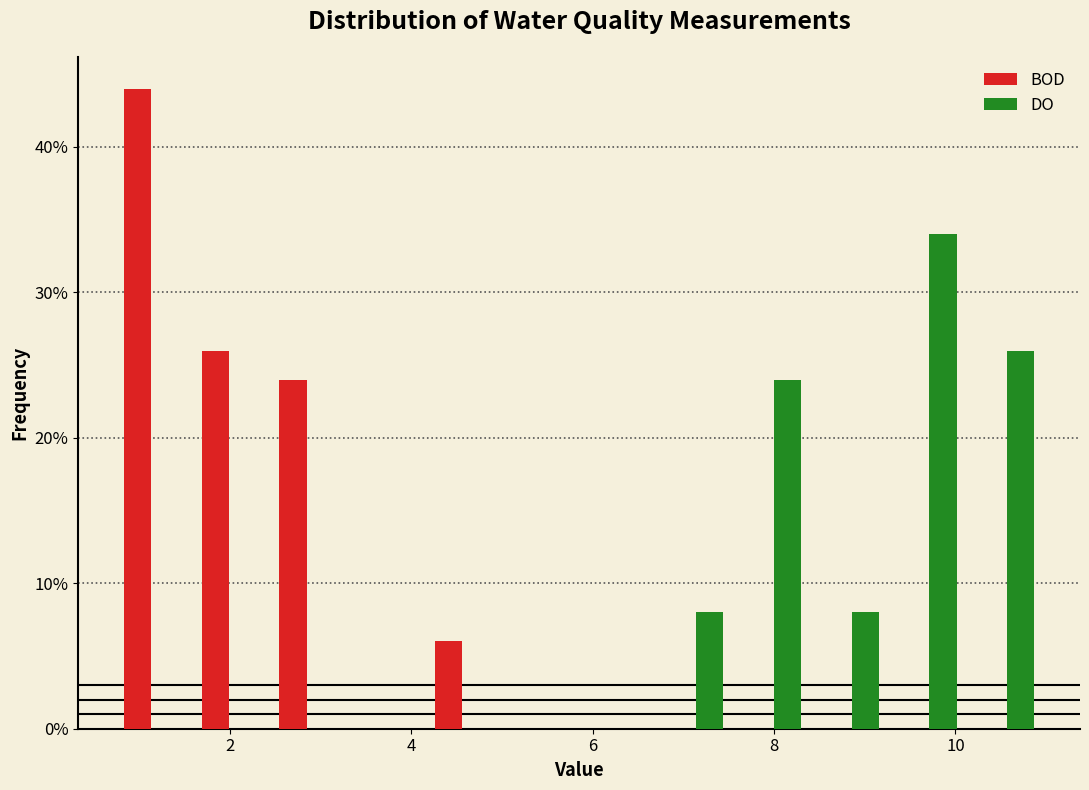

Reading left to right, transcribe this chart: for each range on the x-axis, give the height of each series' bar. Neither the bar edges nor the heights are printed on the chart, so give them approximately, as read against the axes.

0.8 to 1.6: BOD=44	DO=0
1.6 to 2.4: BOD=26	DO=0
2.4 to 3.2: BOD=24	DO=0
3.2 to 4.2: BOD=0	DO=0
4.2 to 5.0: BOD=6	DO=0
5.0 to 5.8: BOD=0	DO=0
5.8 to 6.8: BOD=0	DO=0
6.8 to 7.6: BOD=0	DO=8
7.6 to 8.4: BOD=0	DO=24
8.4 to 9.2: BOD=0	DO=8
9.2 to 10.2: BOD=0	DO=34
10.2 to 11.0: BOD=0	DO=26